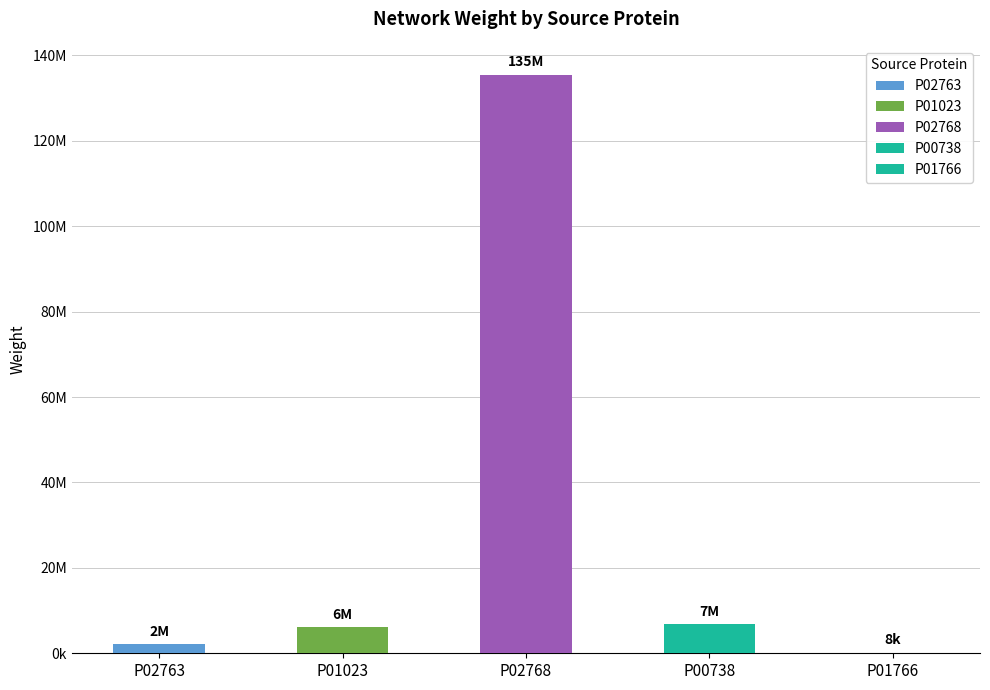

How many categories are shown in the chart?

5